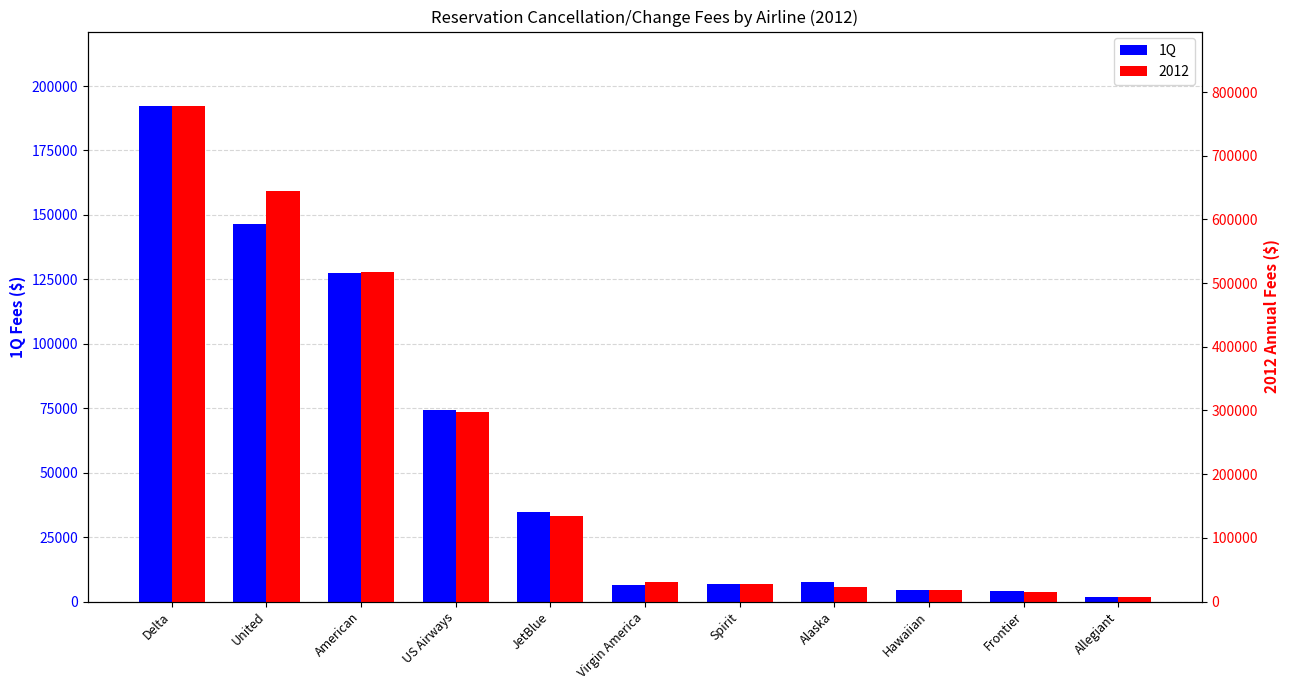

What is the change in value from American to Spirit?

-120521